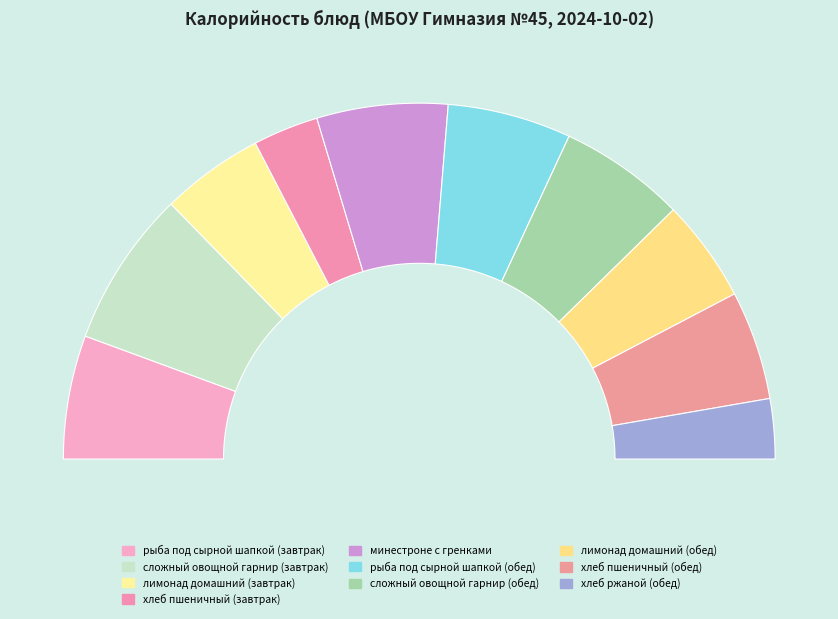

What percentage is the рыба под сырной шапкой (обед) slice, to the nearest percent?

11%